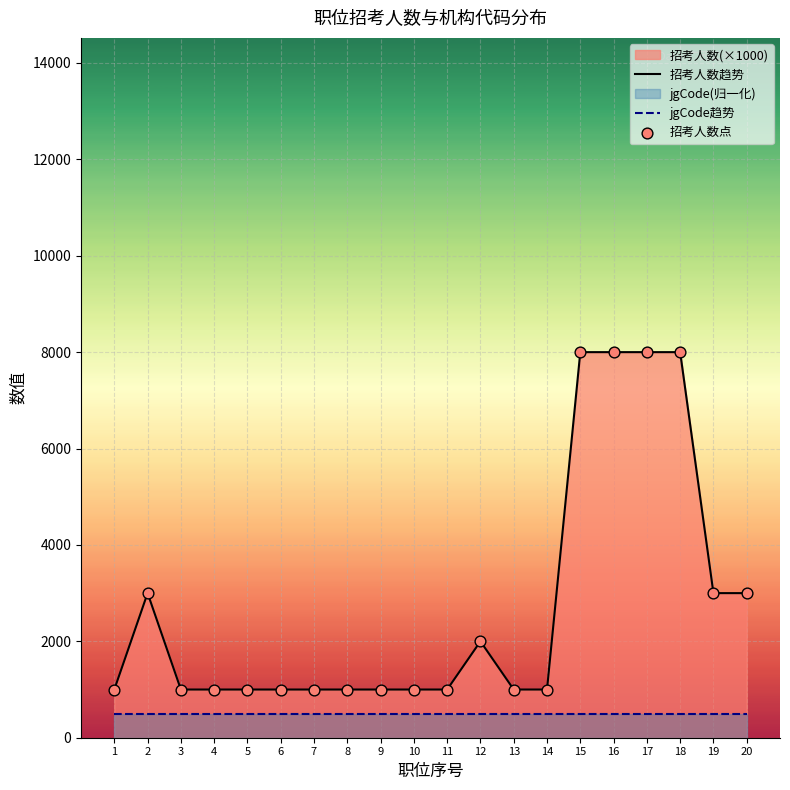

True or false: 招考人数趋势 and jgCode趋势 cross at least once.

False